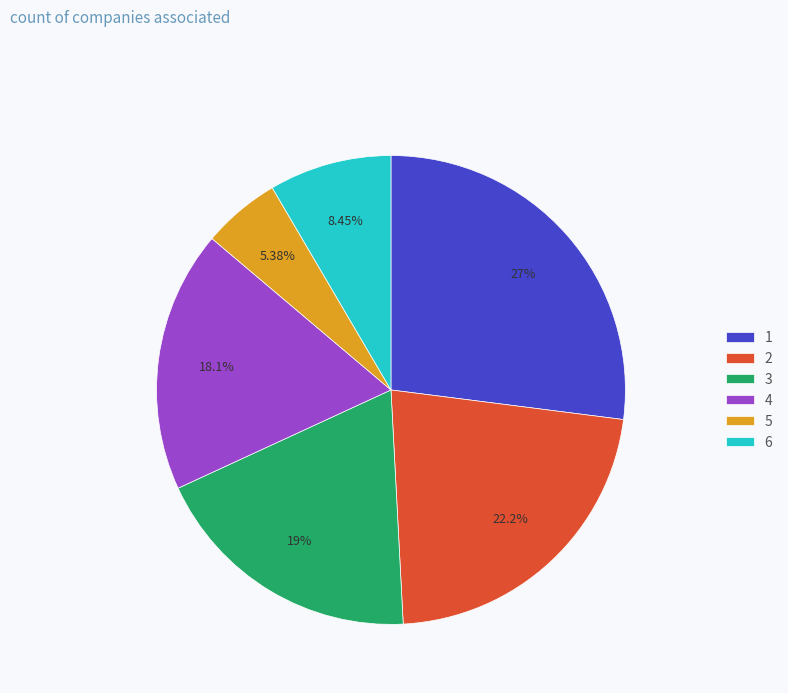

What percentage do 6 and 5 together represent?

13.8%